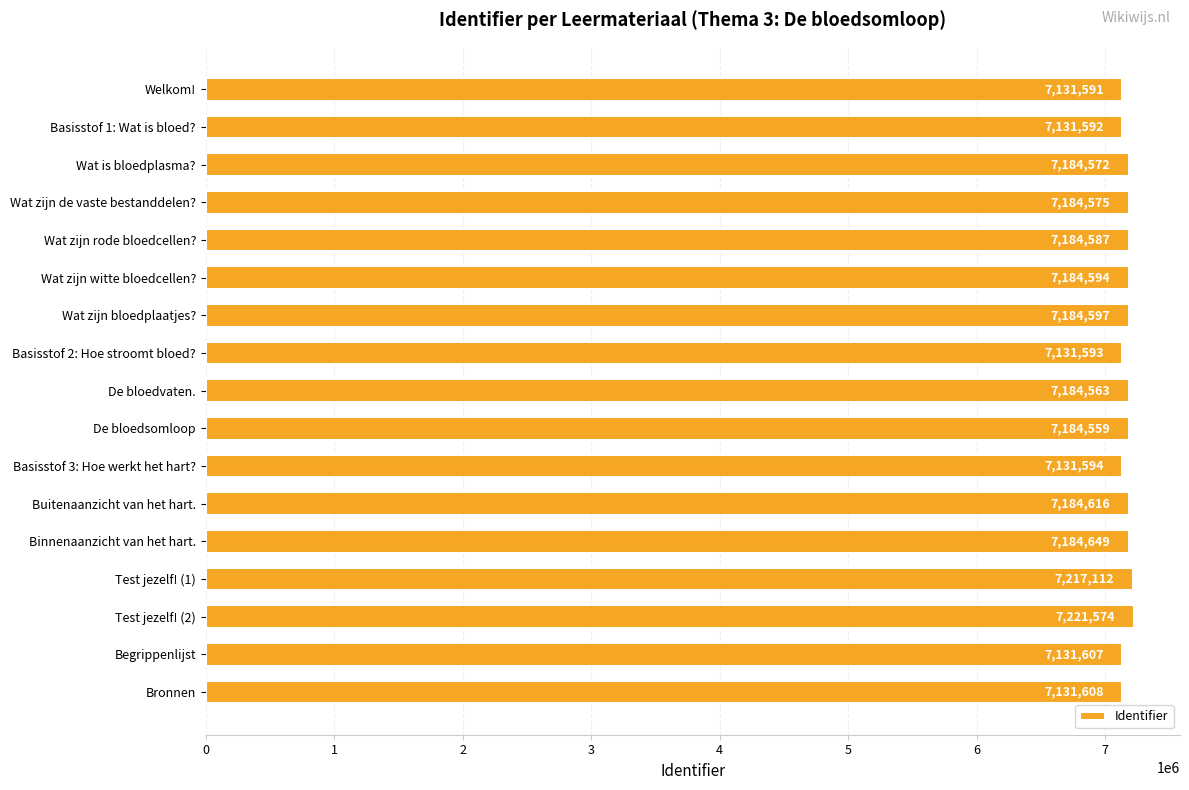

The chart shows a value of 7184649 at Binnenaanzicht van het hart.. True or false?

True